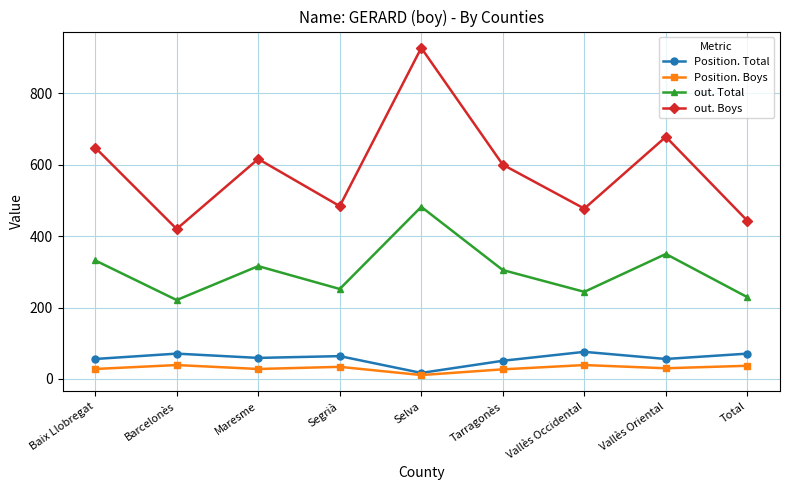

In out. Boys, how many points are higher than both neighbors (excluding endpoints)?

3